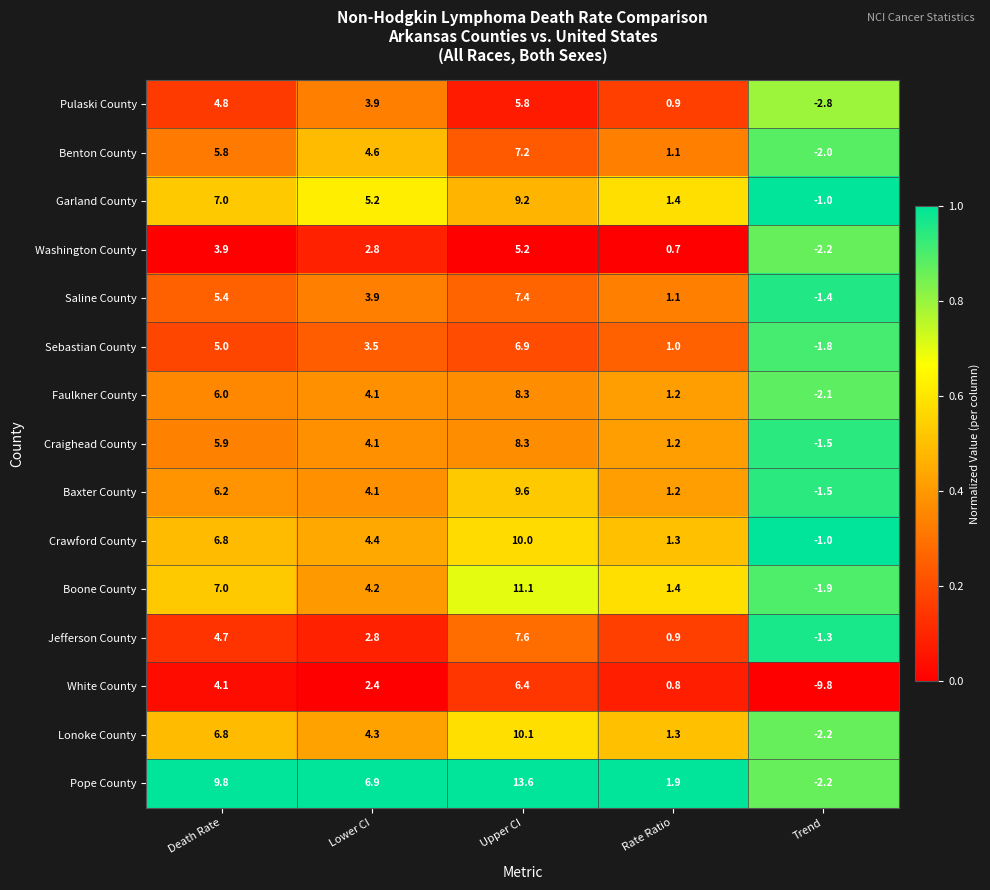

At how many categories does at least one series exceed 0?

4